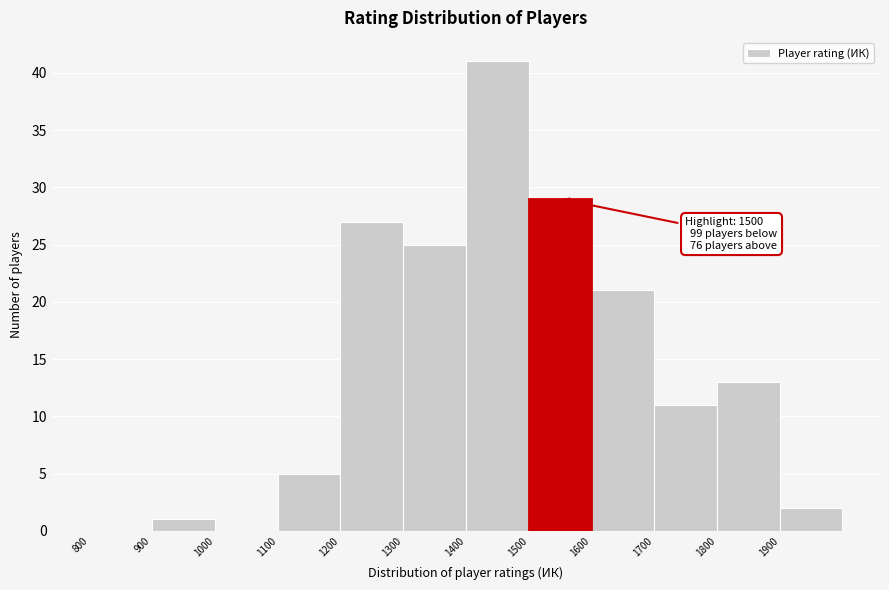

Which range on the x-axis has the tallest bar?

1400 to 1500